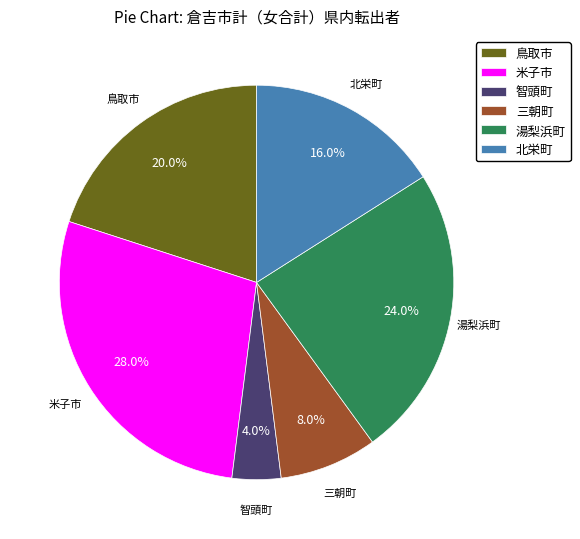

What is the largest slice in the pie chart?

米子市